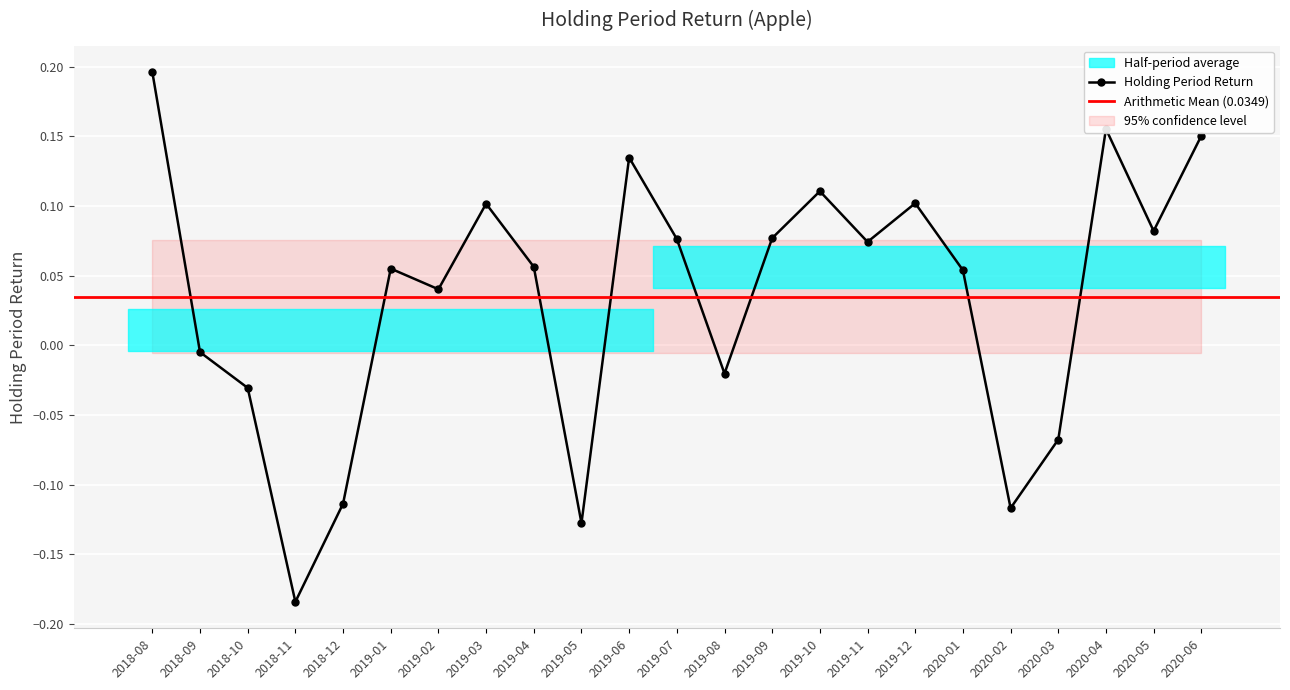

What is the change in value from 2018-12 to 2019-09?

+0.2